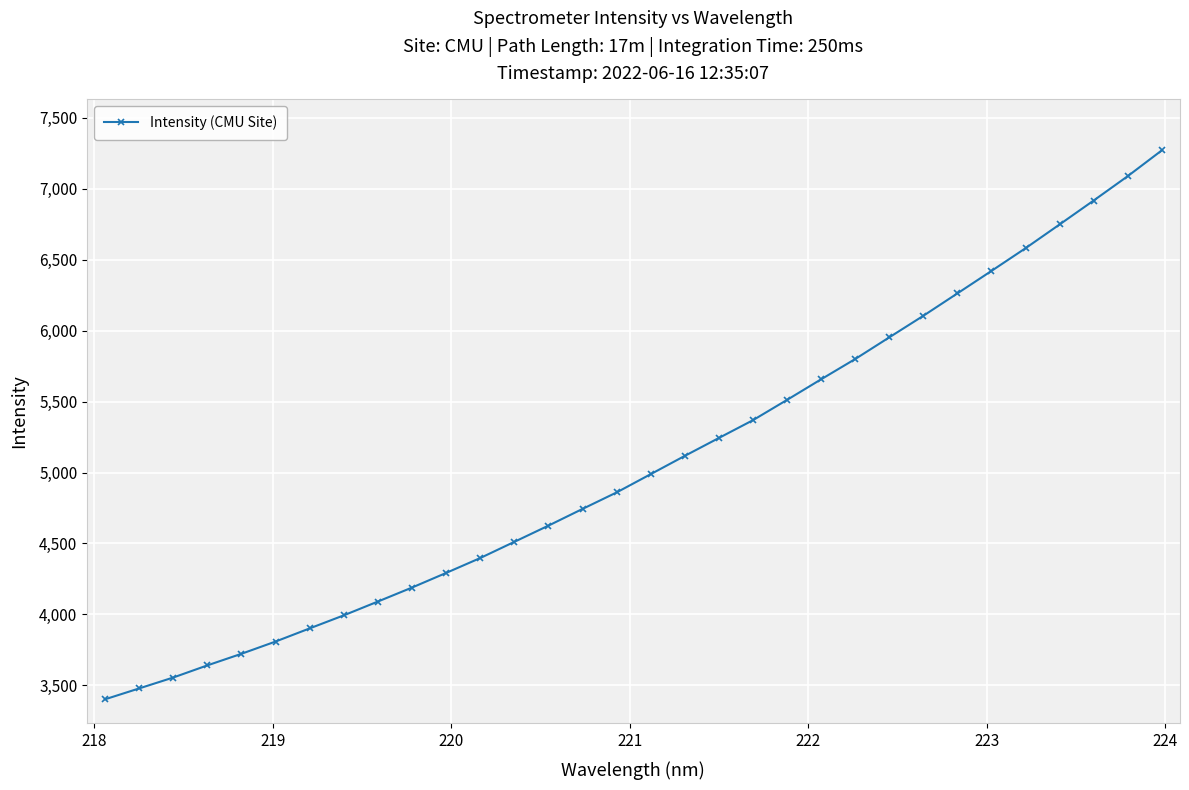

What is the maximum value shown in the chart?

7268.9